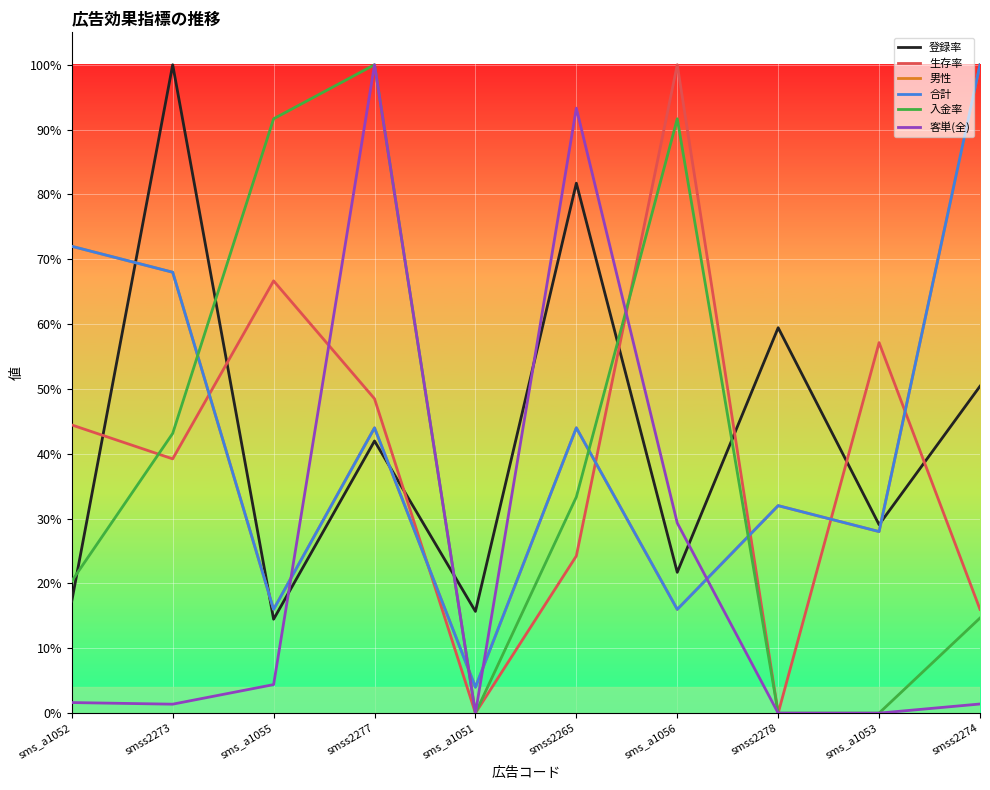

Is this an area chart (filled region under the line)?

No